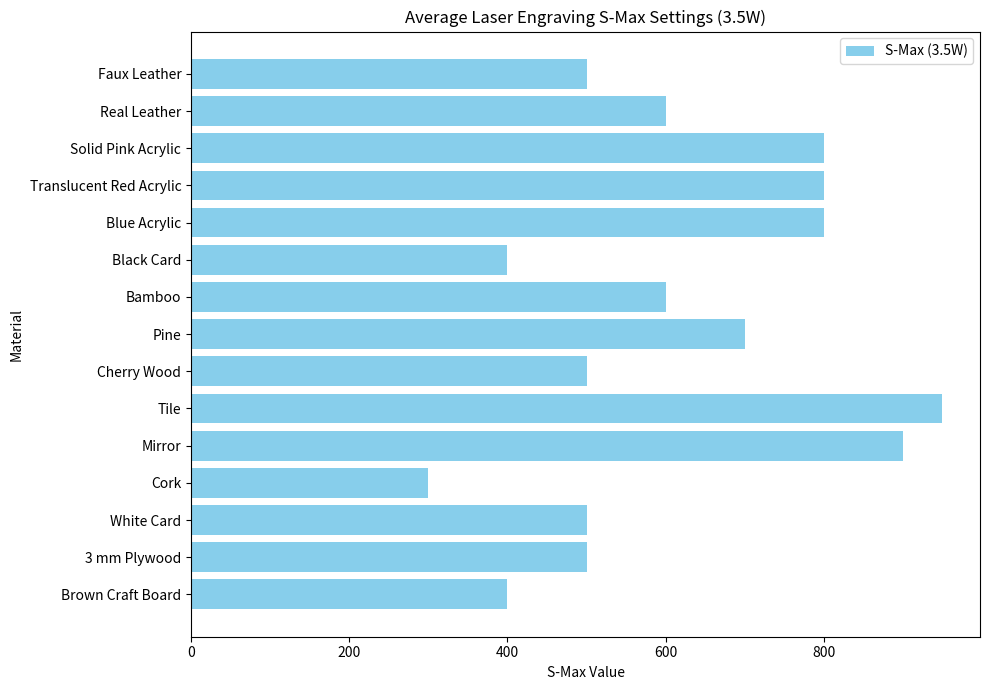

Approximately how many times larger is the value at Solid Pink Acrylic compared to Blue Acrylic?

1.0